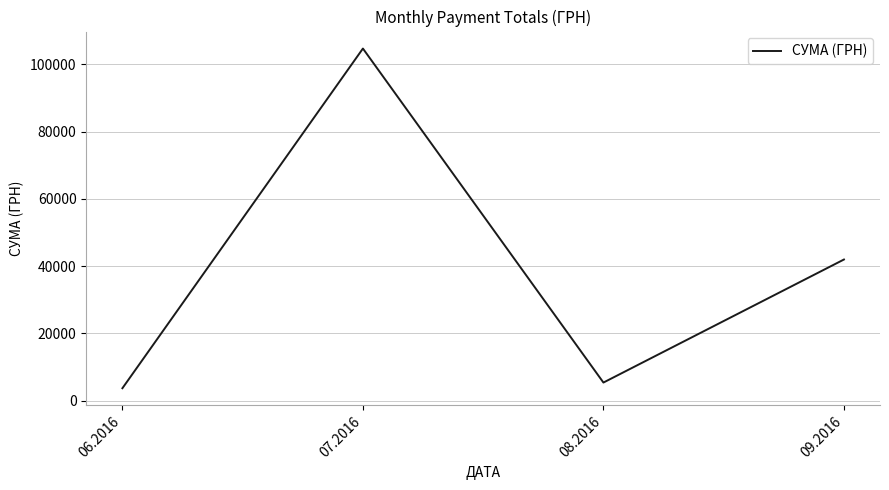

Reading left to right, what are all the values shown in this chart?

06.2016=3665.0	07.2016=104740.3	08.2016=5350.6	09.2016=41960.5